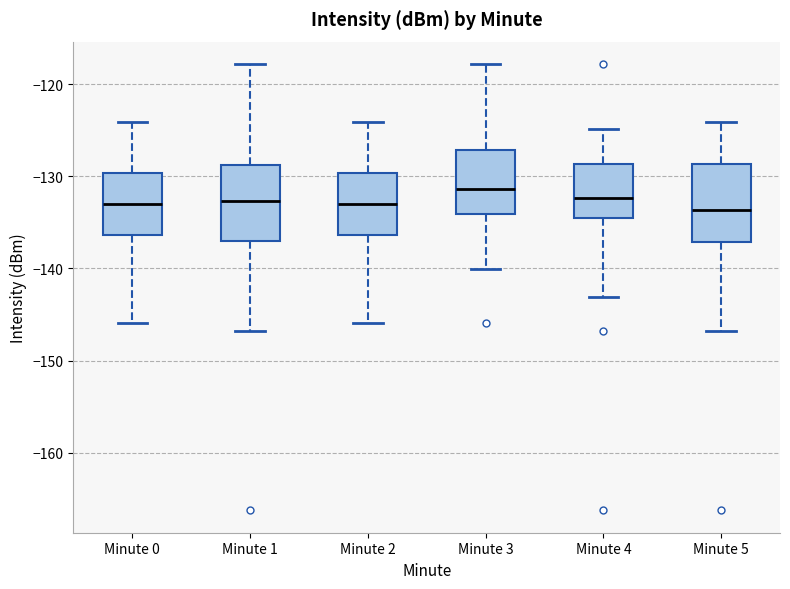

Reading left to right, transcribe this box plot: for each box, give where its median line is, the range the box spans, and where its two whiskers end, as read against the y-axis. The values are not printed on the chart, so give them approximately, as read against the axis.

Minute 0: median -133, box -136 to -130, whiskers -146 to -124
Minute 1: median -133, box -137 to -129, whiskers -147 to -118
Minute 2: median -133, box -136 to -130, whiskers -146 to -124
Minute 3: median -131, box -134 to -127, whiskers -140 to -118
Minute 4: median -132, box -135 to -129, whiskers -143 to -125
Minute 5: median -134, box -137 to -129, whiskers -147 to -124